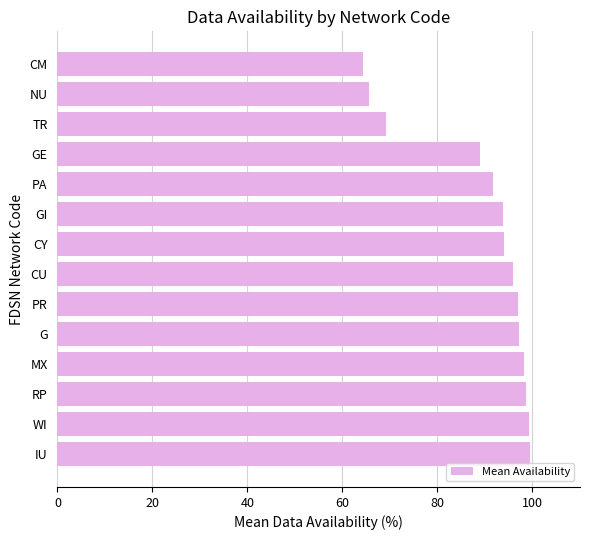

True or false: the data shows 97.0 at PR.

True